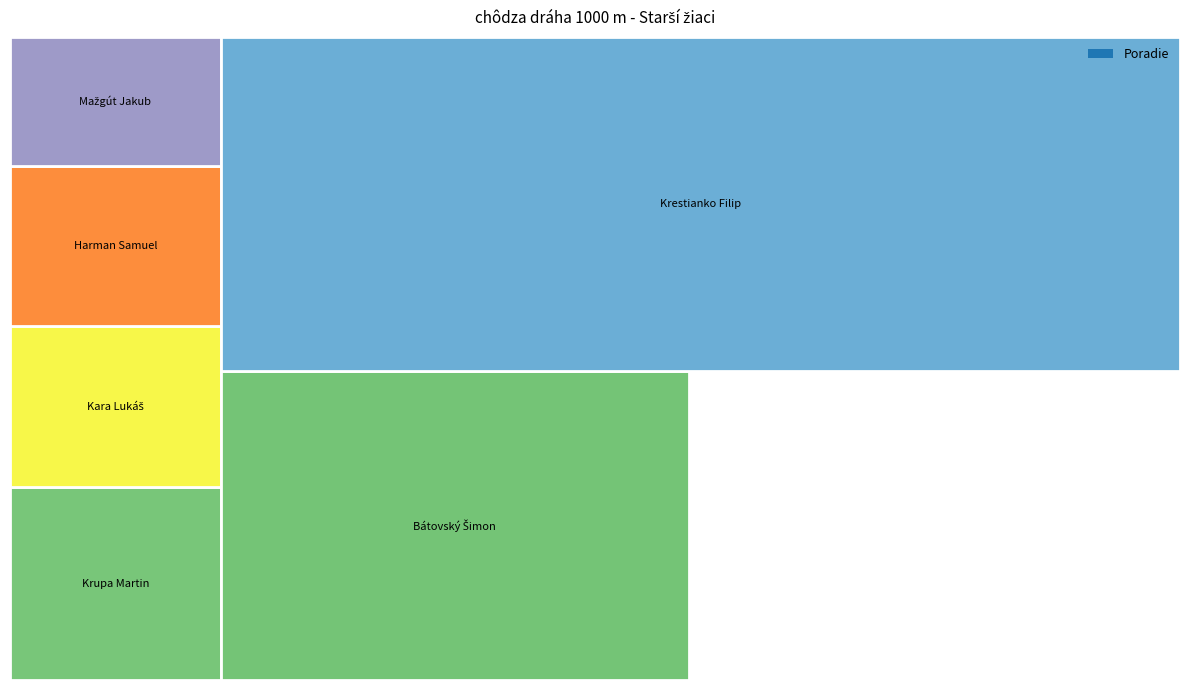

What position from the right is Harman Samuel?

3